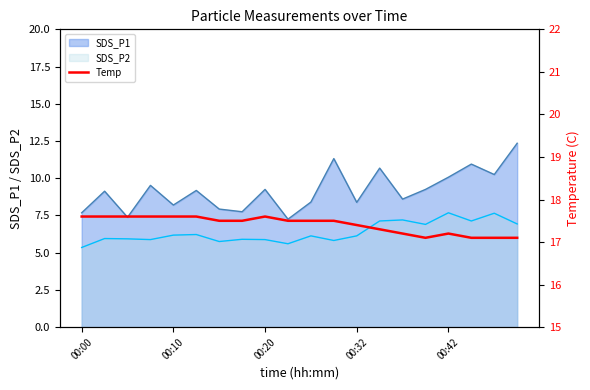

Where is the data nearest to the value 17?

15